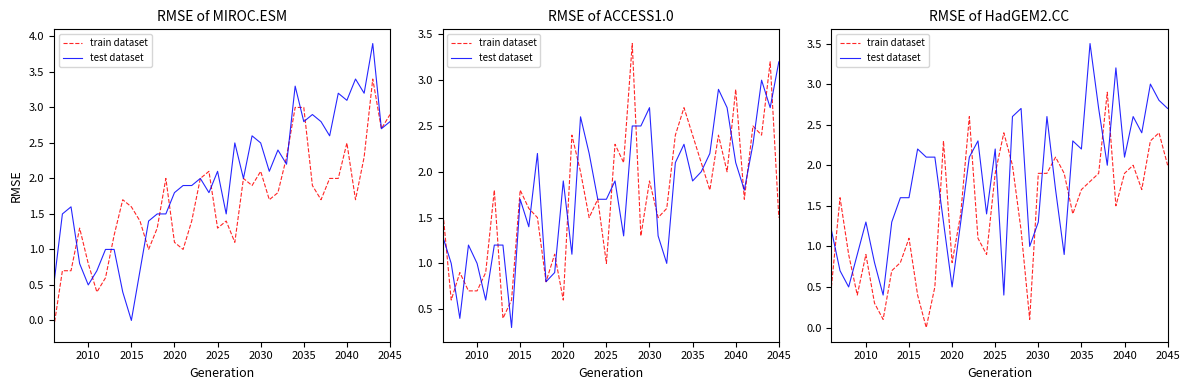

Reading left to right, extract all data points from this chart.

train dataset: 0.5	1.6	0.9	0.4	0.9	0.3	0.1	0.7	0.8	1.1	0.4	0.0	0.5	2.3	0.8	1.4	2.6	1.1	0.9	1.9	2.4	2.0	1.2	0.1	1.9	1.9	2.1	1.9	1.4	1.7	1.8	1.9	2.9	1.5	1.9	2.0	1.7	2.3	2.4	2.0
test dataset: 1.2	0.7	0.5	0.9	1.3	0.8	0.4	1.3	1.6	1.6	2.2	2.1	2.1	1.3	0.5	1.3	2.1	2.3	1.4	2.2	0.4	2.6	2.7	1.0	1.3	2.6	1.7	0.9	2.3	2.2	3.5	2.7	2.0	3.2	2.1	2.6	2.4	3.0	2.8	2.7